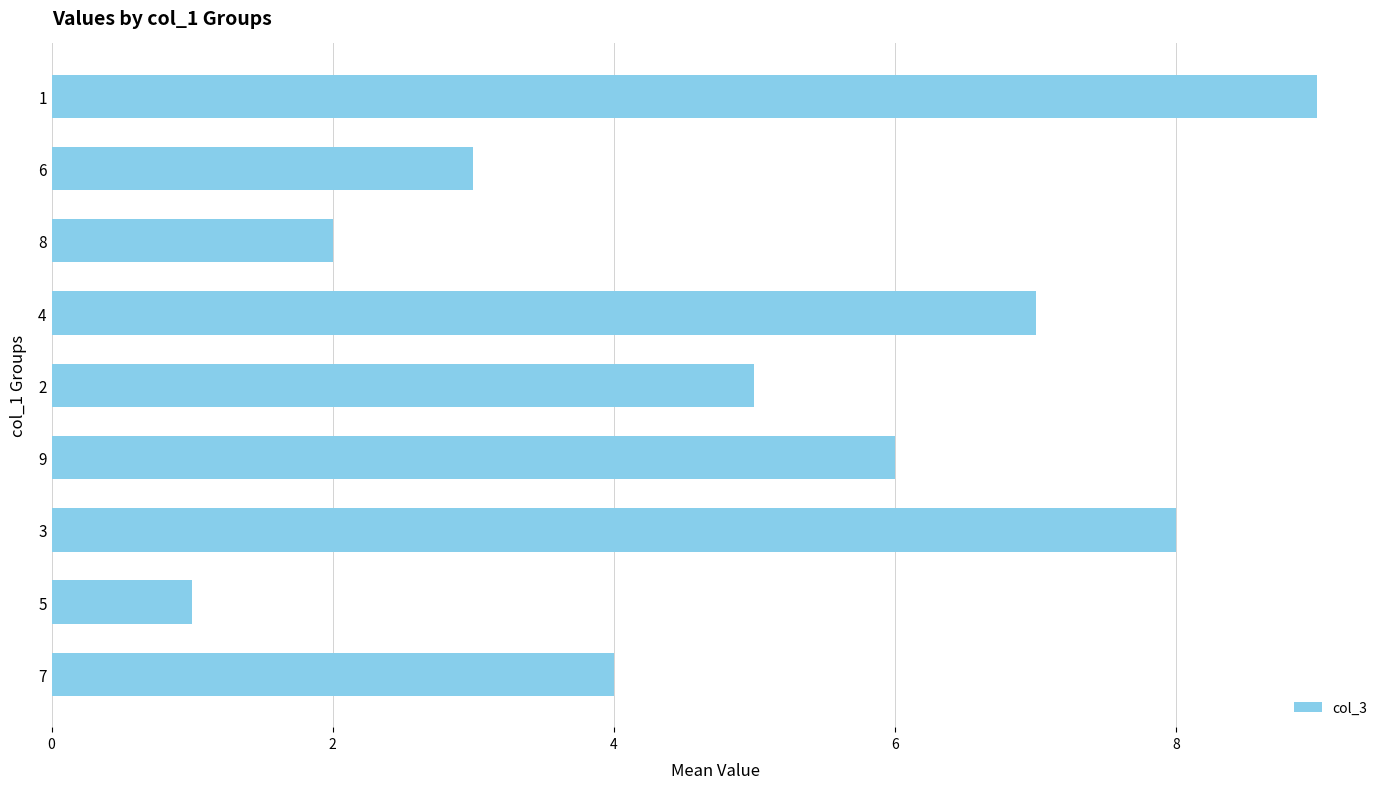

What is the greatest value displayed?

9